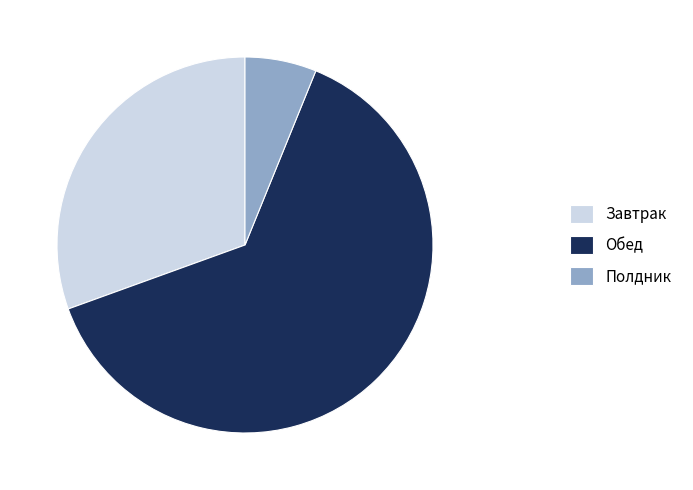

Is there any slice that represents more than half of the pie?

Yes